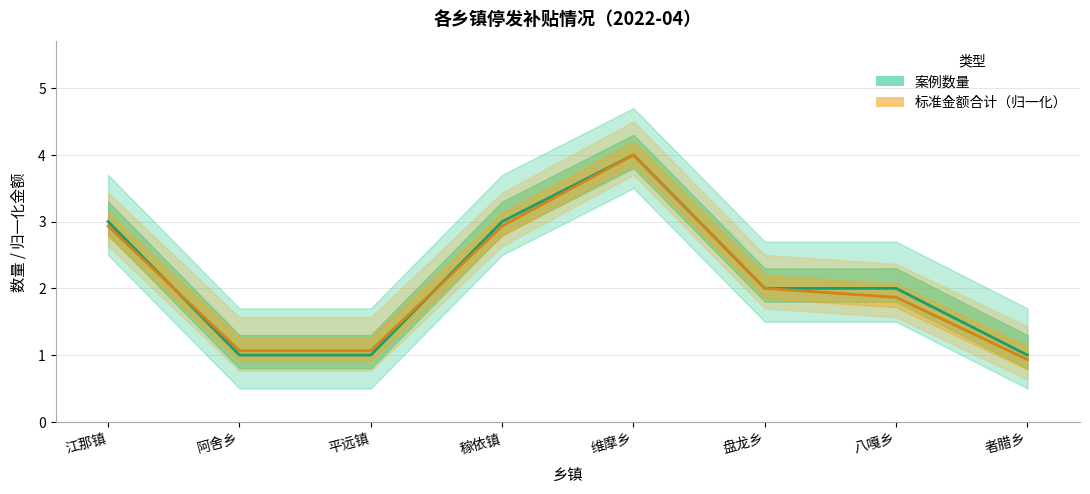

Is the value of 标准金额合计（归一化） at 维摩乡 greater than the value of 案例数量 at 维摩乡?

No